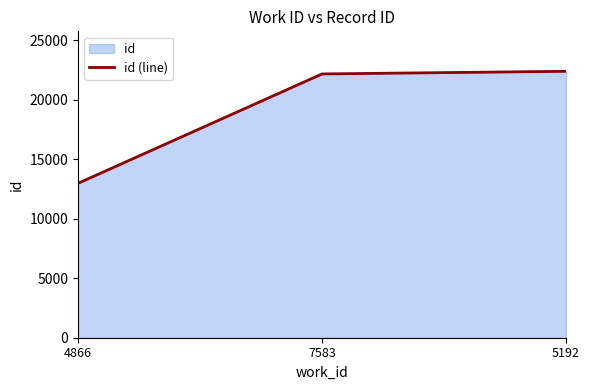

At which label does the data first exceed 22156?

5192